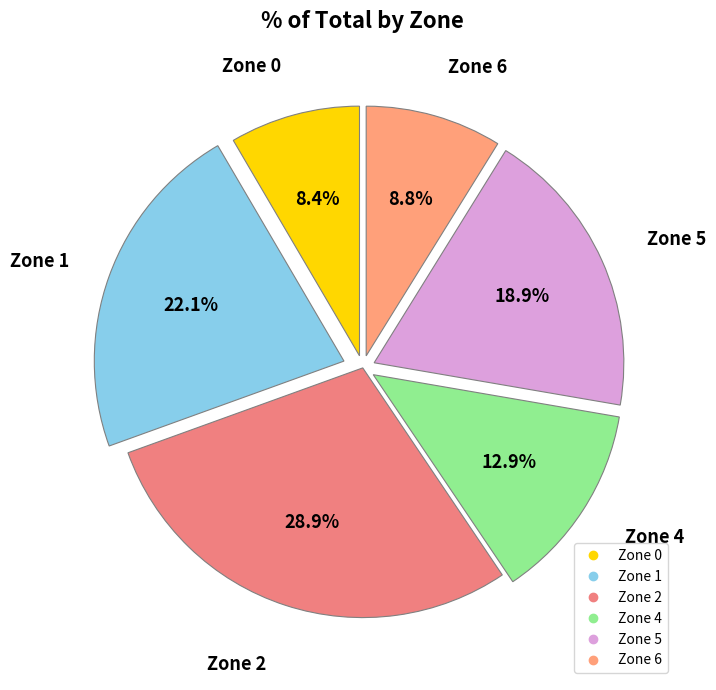

What percentage is NOT represented by Zone 2?

71.1%